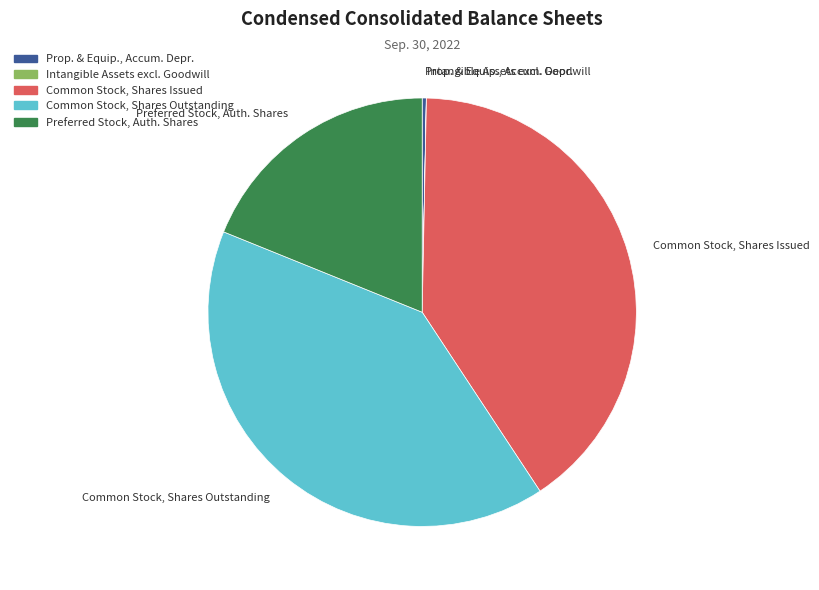

What is the ratio of the value at Common Stock, Shares Issued to the value at Prop. & Equip., Accum. Depr.?

130.4